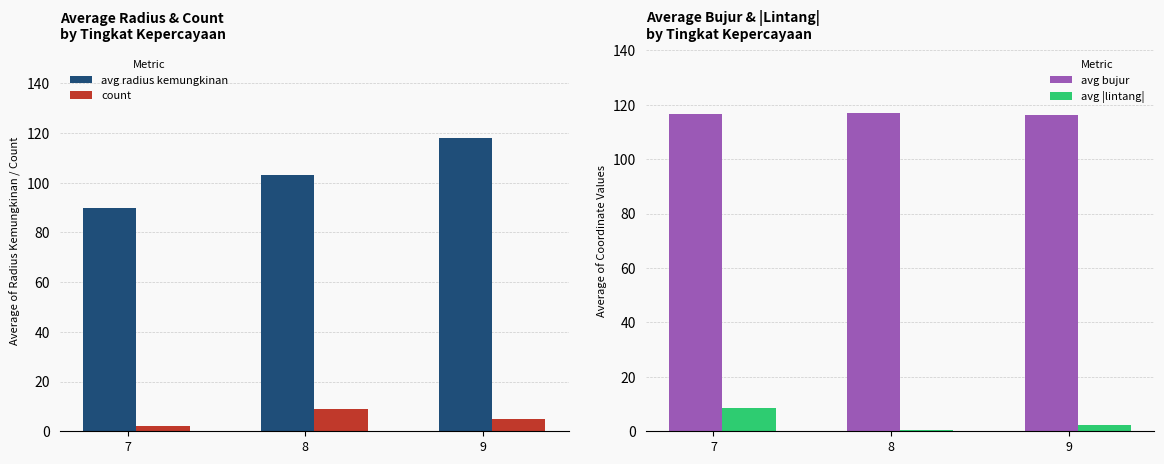

How many groups of bars are there?

3